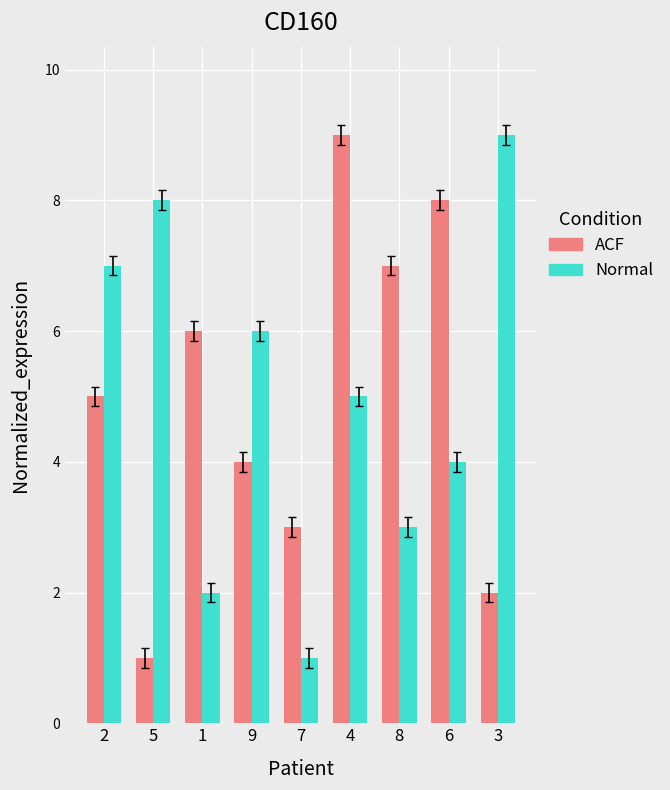

What is the label of the 7th bar from the right?

1